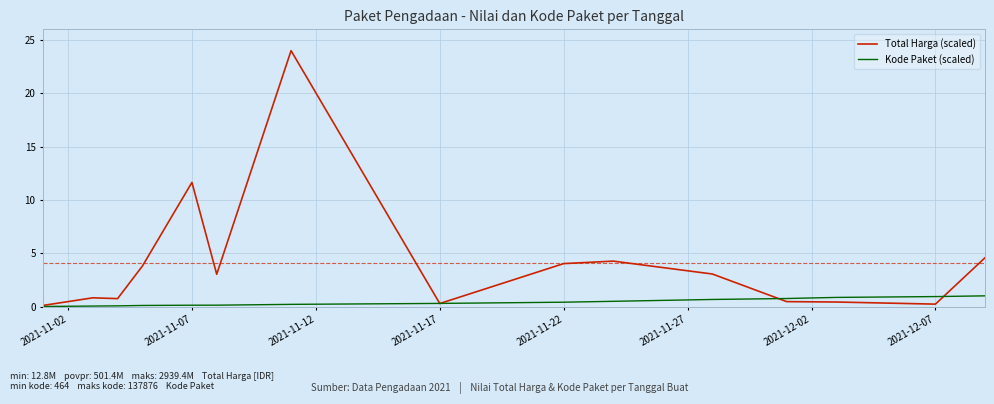

List the series in order of their overall mean, highest first.

Total Harga (scaled), Kode Paket (scaled)